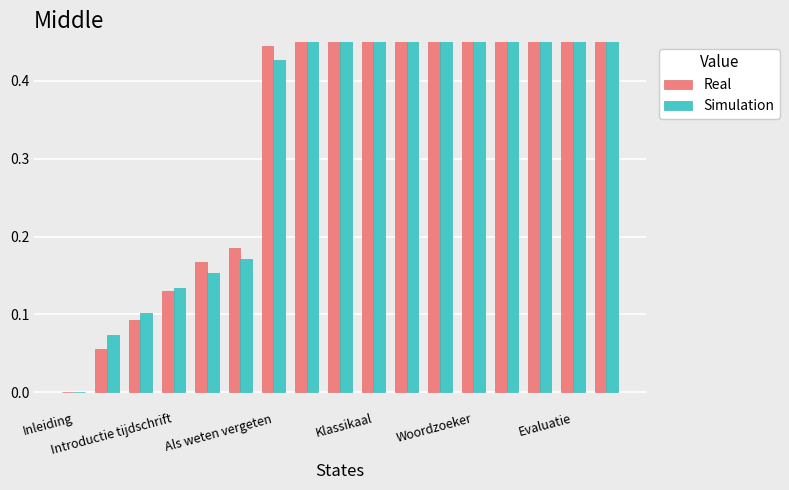

Reading right to left, transcribe all the data shown in this chart.

Real: 1.0	0.9	0.9	0.8	0.8	0.7	0.6	0.6	0.5	0.5	0.4	0.2	0.2	0.1	0.1	0.1	0.0
Simulation: 1.0	0.9	0.8	0.8	0.8	0.7	0.6	0.6	0.5	0.5	0.4	0.2	0.2	0.1	0.1	0.1	0.0